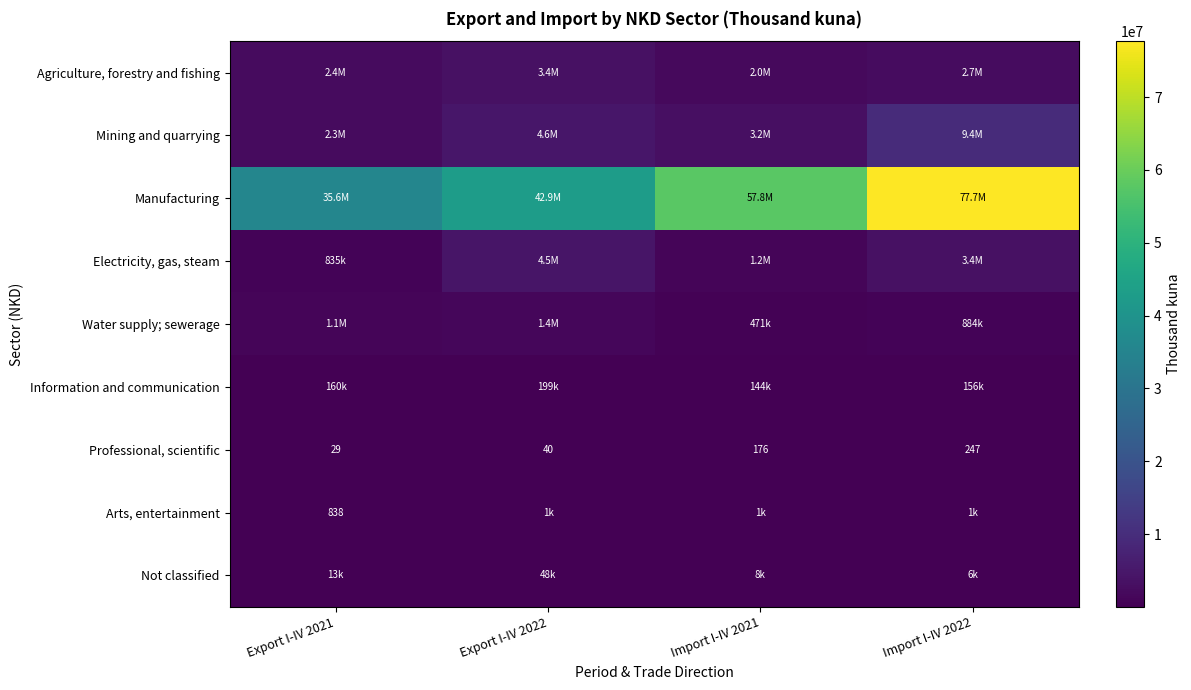

How many series are shown in this chart?

9